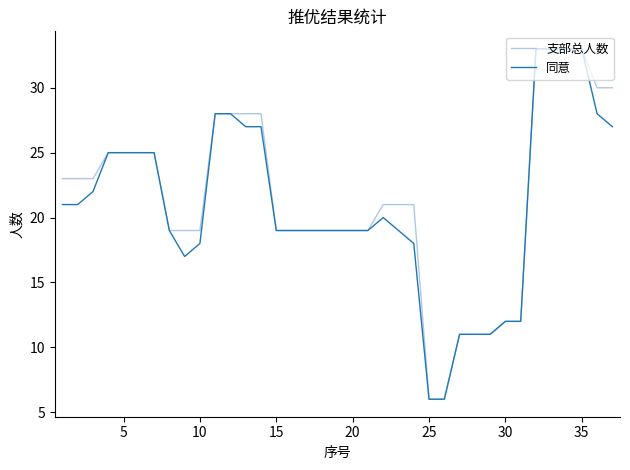

What is the minimum value shown in the chart?

6